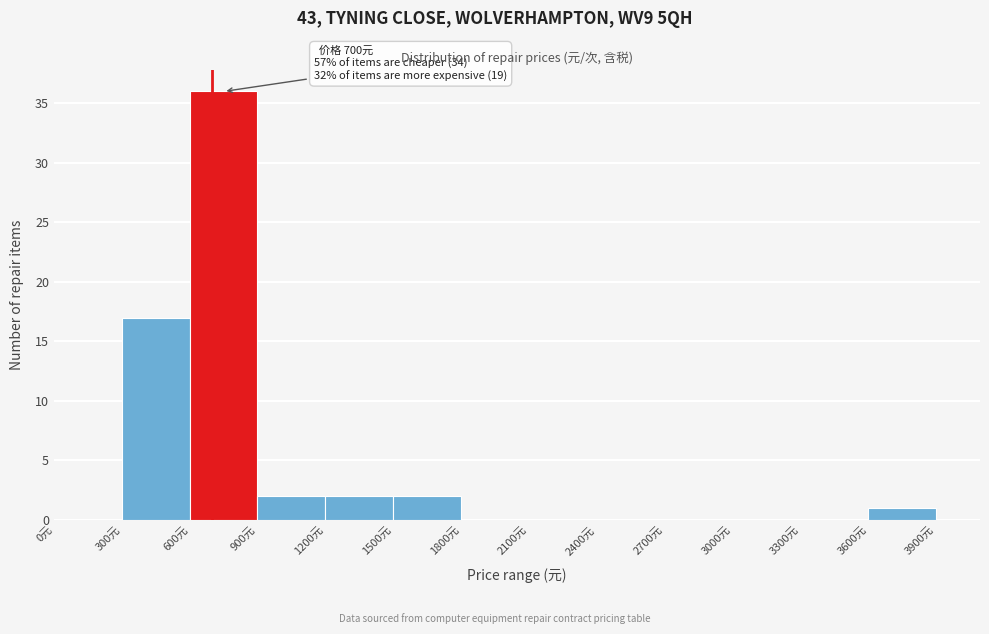

Over which range of the x-axis is the bar tallest?

600 to 900